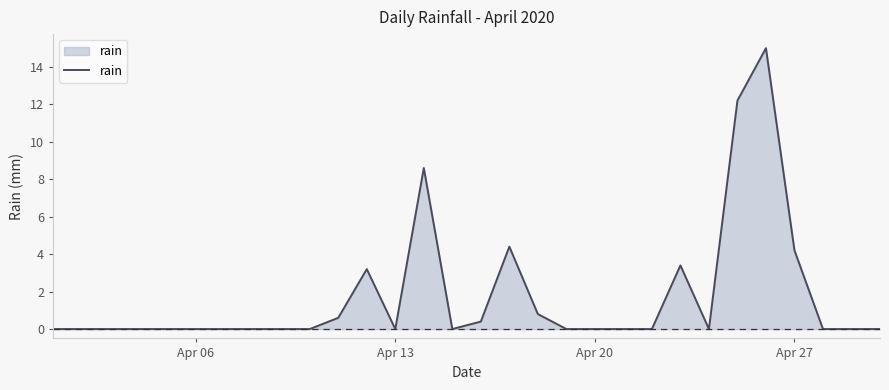

What is the greatest value displayed?

15.0